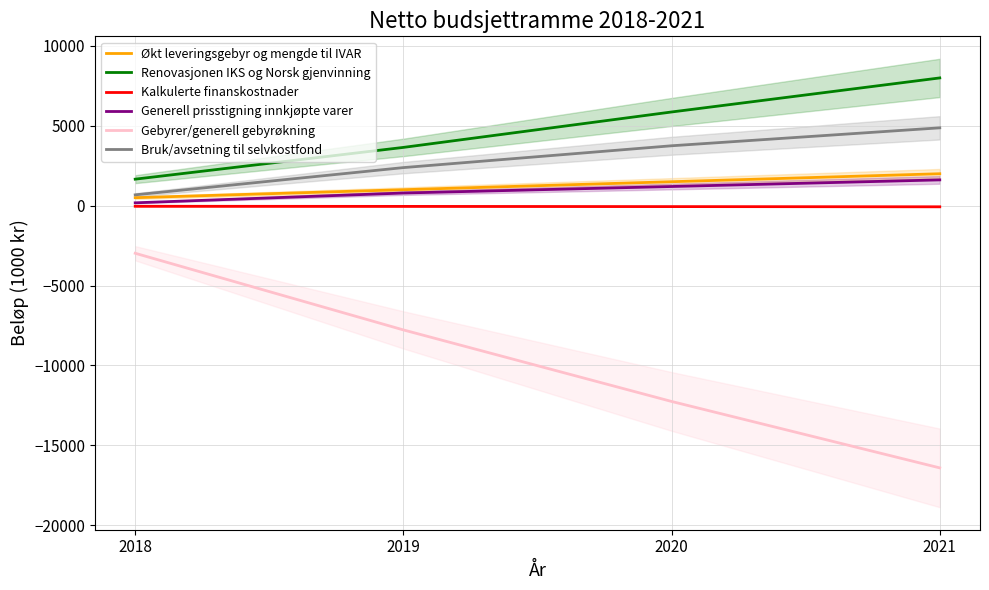

Reading left to right, transcribe all the data shown in this chart.

Økt leveringsgebyr og mengde til IVAR: 500	1000	1500	2000
Renovasjonen IKS og Norsk gjenvinning: 1660	3649	5867	8000
Kalkulerte finanskostnader: -37	-45	-58	-70
Generell prisstigning innkjøpte varer: 179	792	1200	1615
Gebyrer/generell gebyrøkning: -2980	-7780	-12260	-16420
Bruk/avsetning til selvkostfond: 678	2384	3751	4875